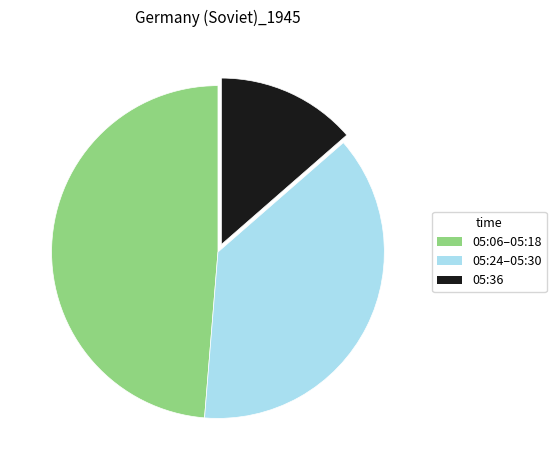

Between 05:24–05:30 and 05:06–05:18, which is larger?

05:06–05:18